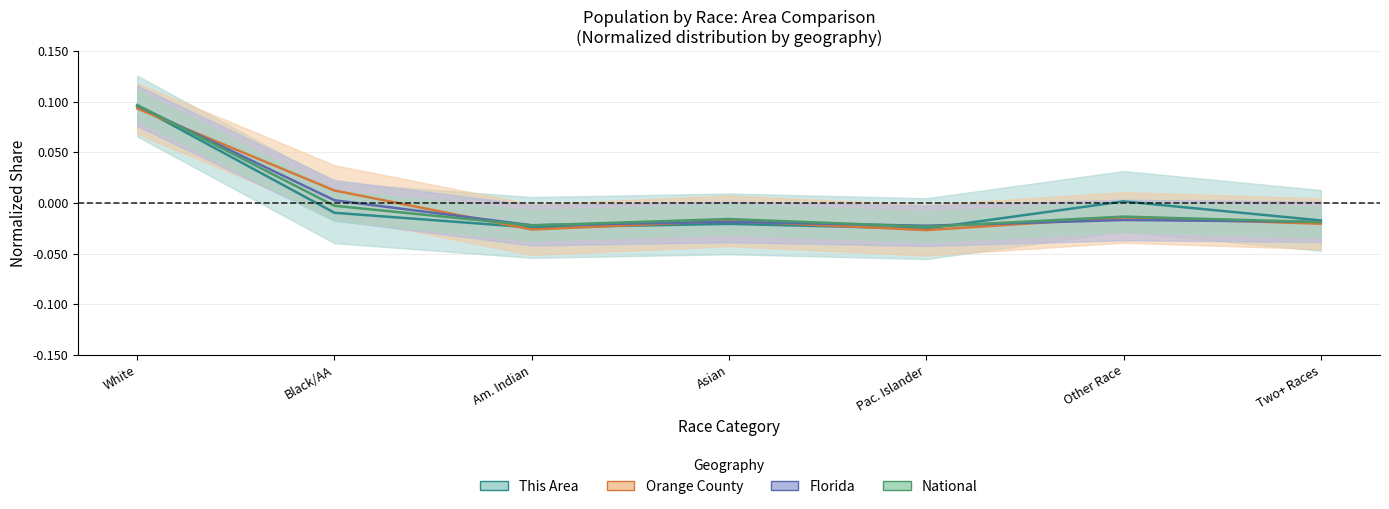

Where is the first local minimum for National?

Am. Indian